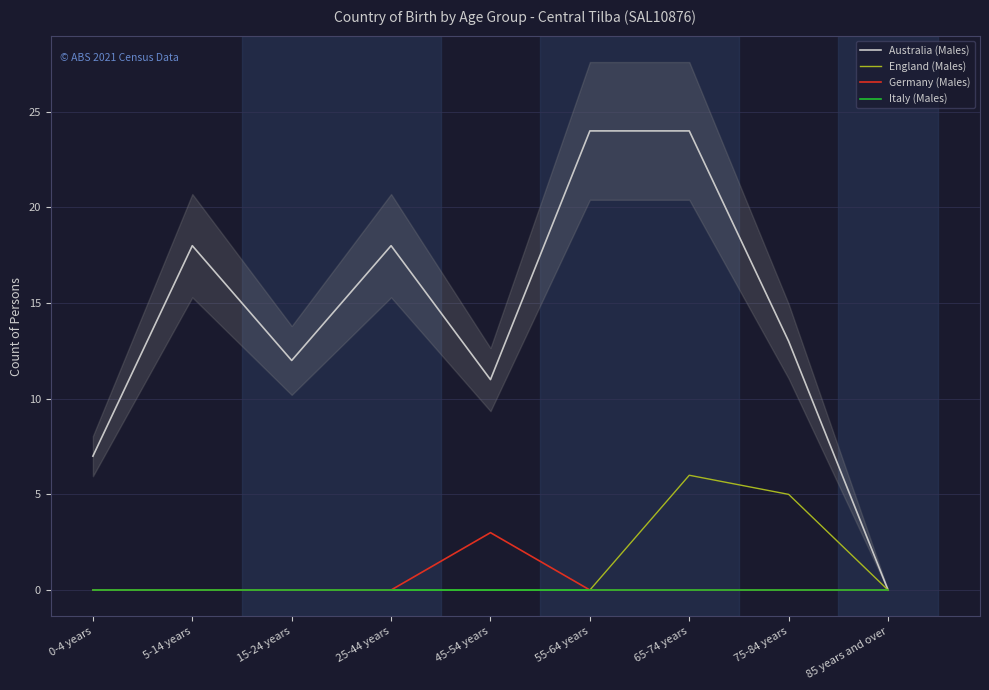

How many lines are shown in the chart?

4